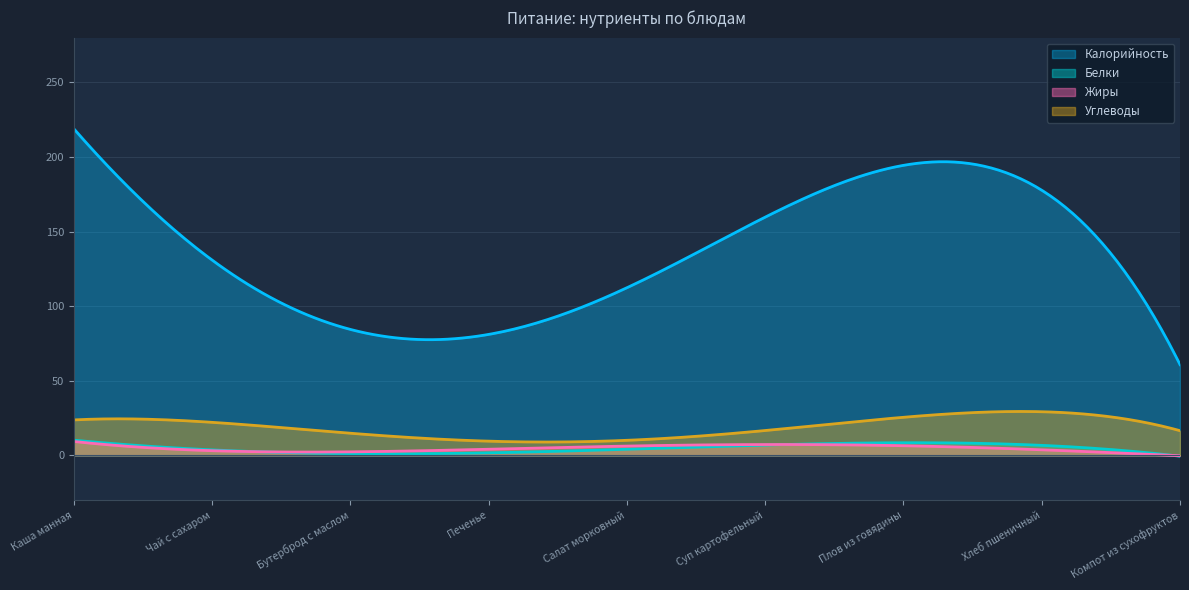

Which series changed the most between Печенье and Плов из говядины?

Калорийность